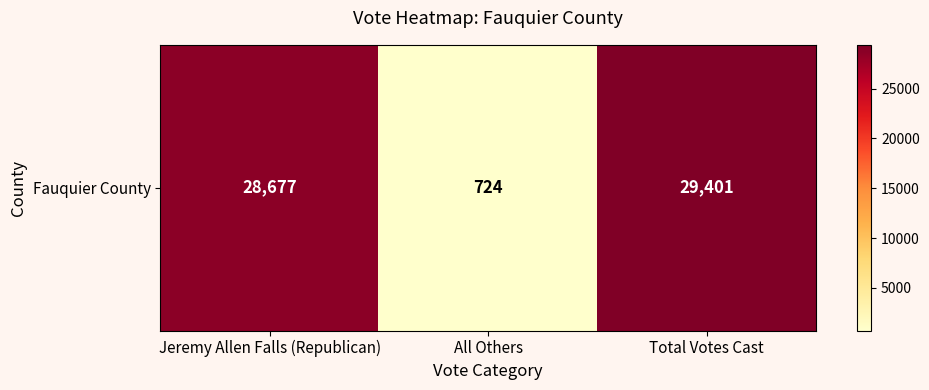

Is it true that the value at Jeremy Allen Falls (Republican) is 38112?

False